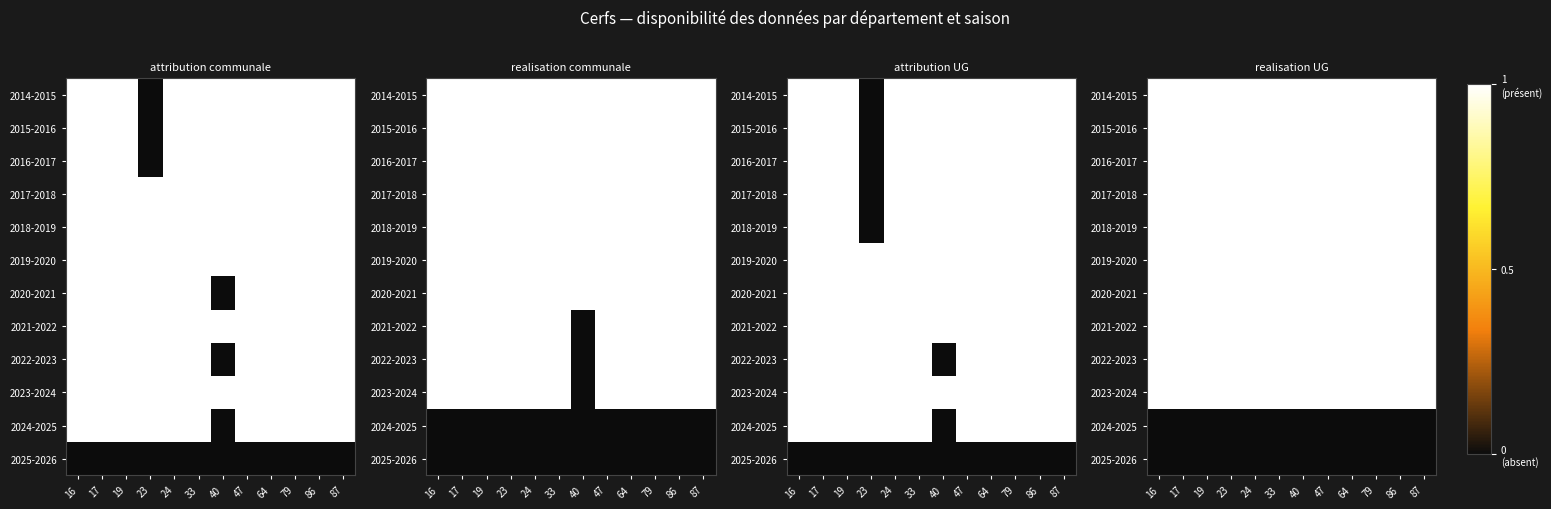

At how many categories does at least one series exceed 0?

12